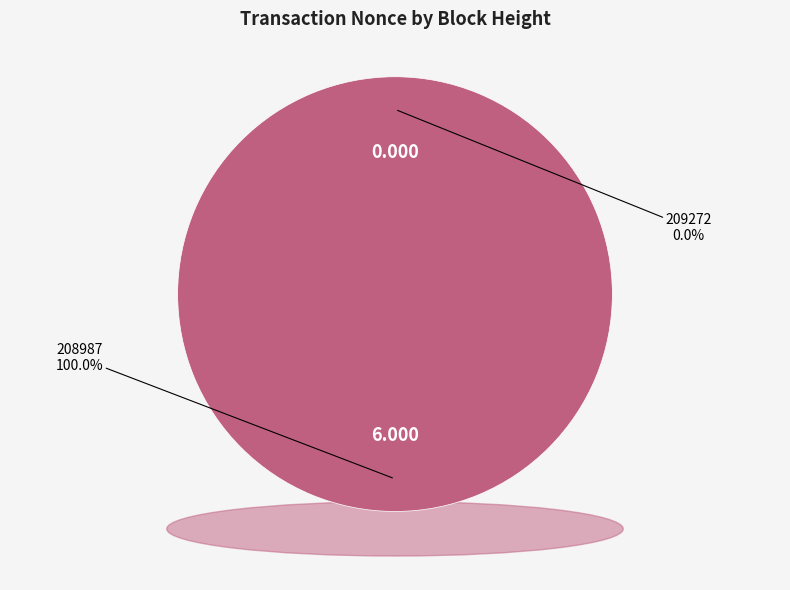

Is there any slice that represents more than half of the pie?

Yes